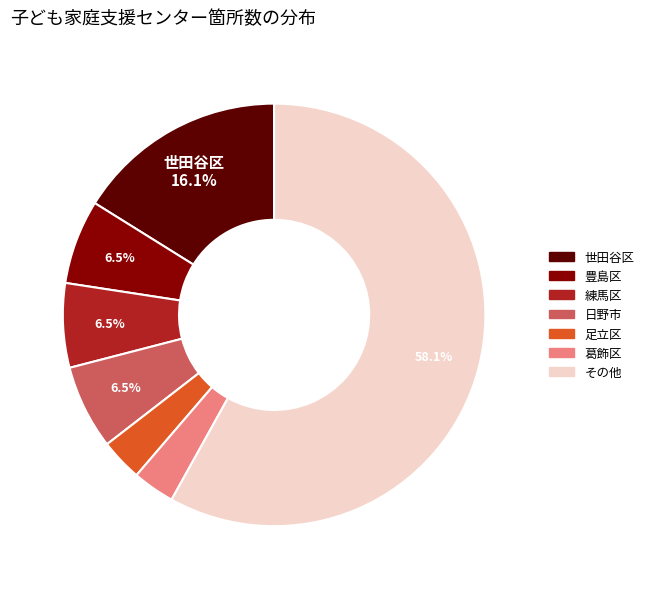

Count the number of slices in the pie.

7